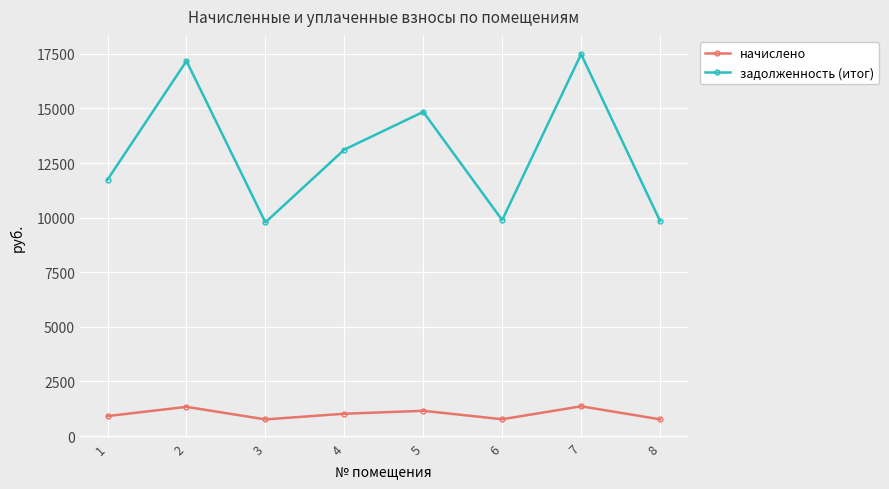

What are all the series names shown in the legend?

начислено, задолженность (итог)